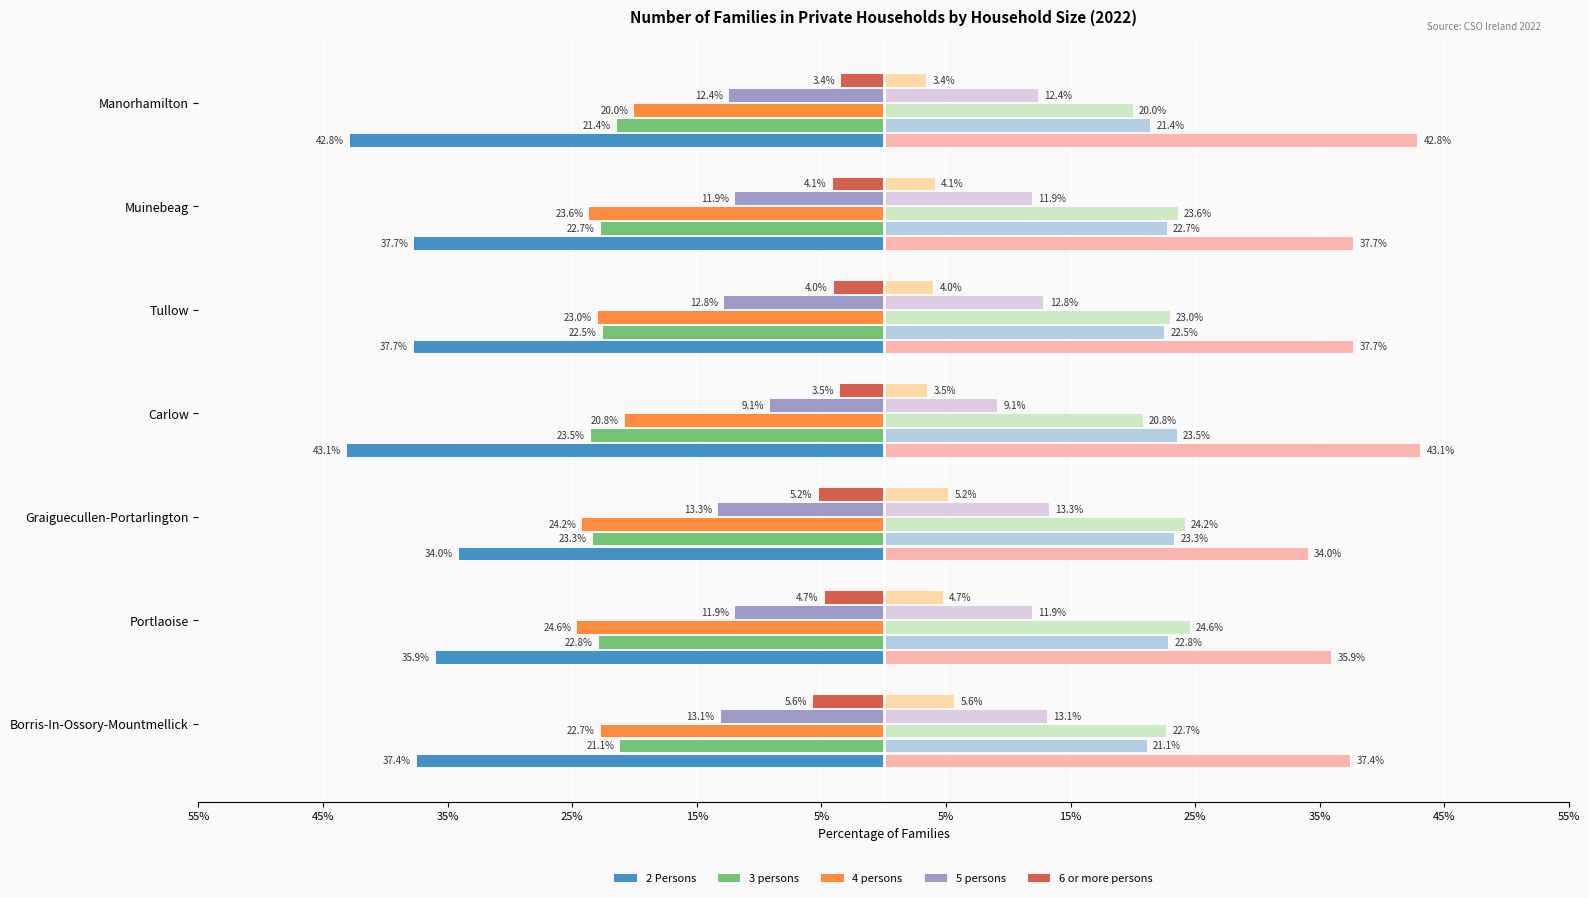

What is the approximate value of 5 persons at Tullow?

-12.8